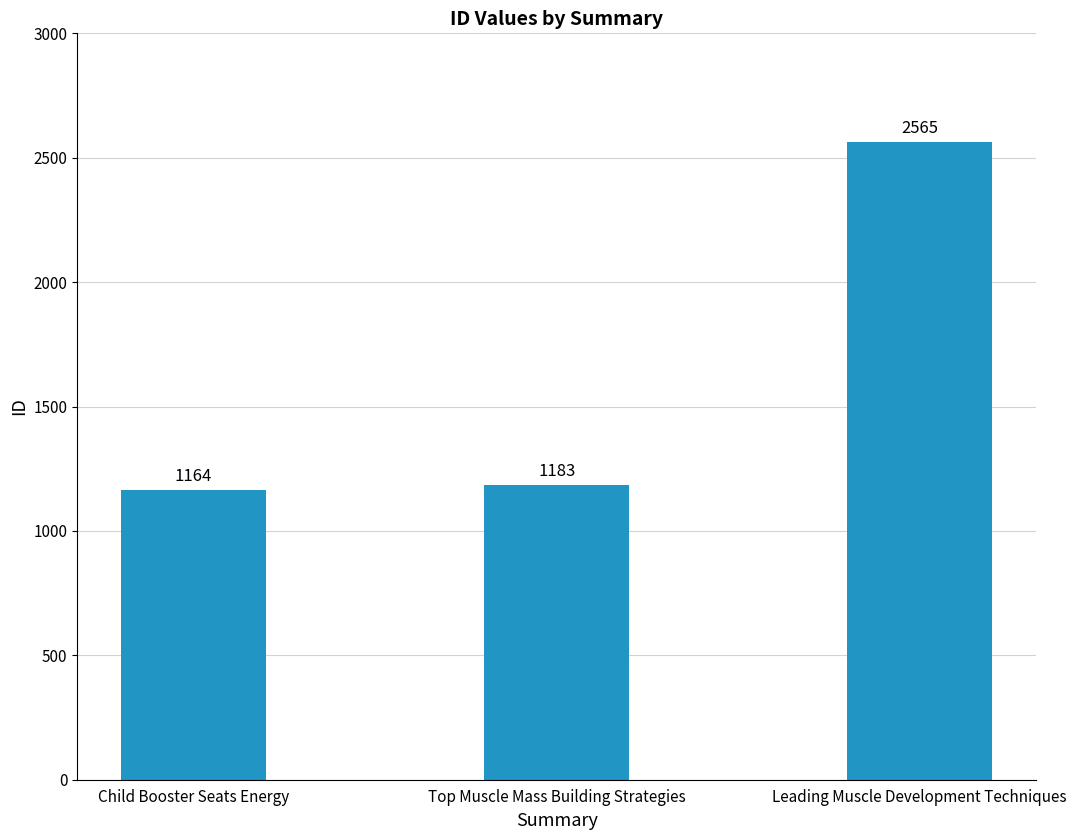

What is the smallest value displayed?

1164